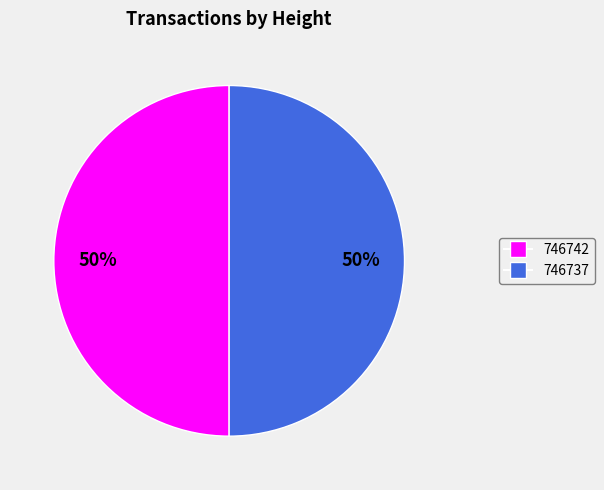

Combined, do 746737 and 746742 account for over 50%?

Yes